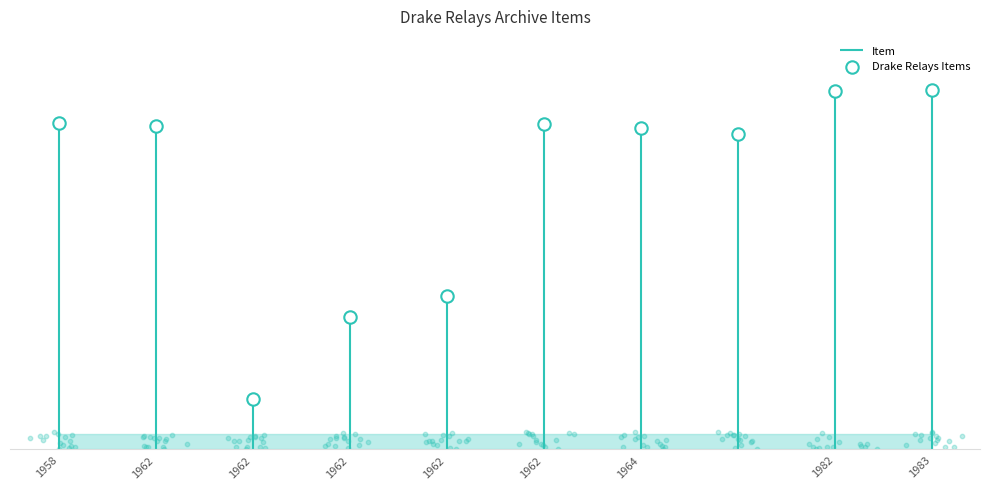

Approximately how many times larger is the value at 1962 compared to 1982?

0.4